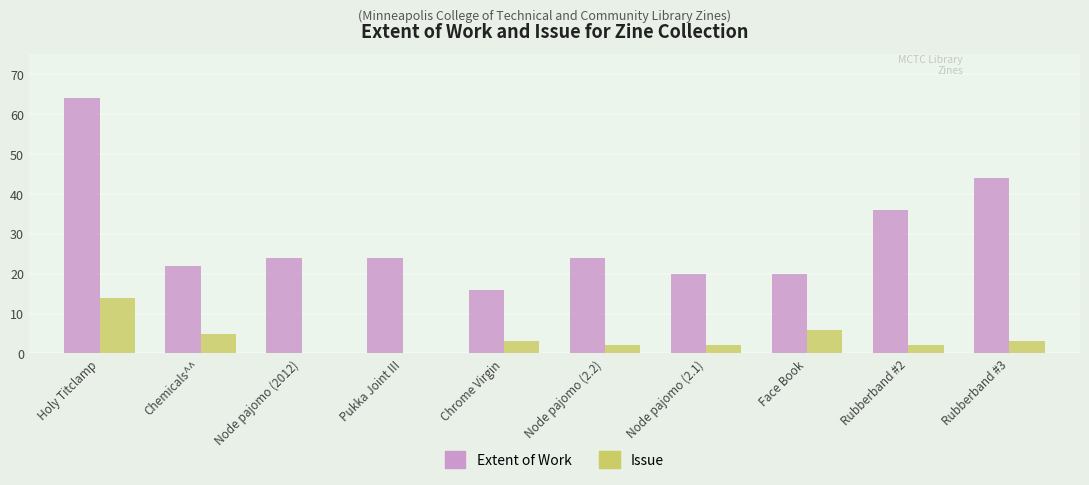

Between Face Book and Rubberband #3, which series saw the biggest shift?

Extent of Work